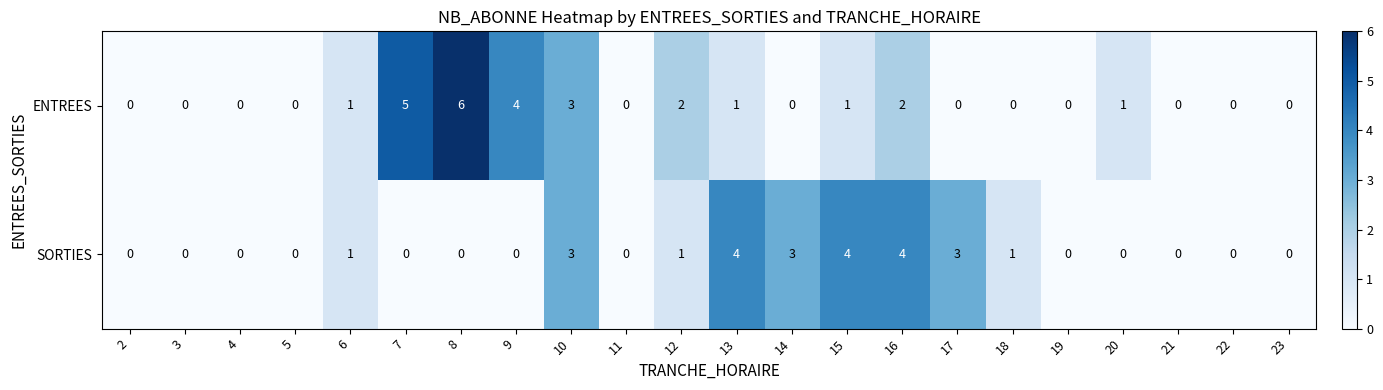

List the series in order of their peak value, highest first.

ENTREES, SORTIES